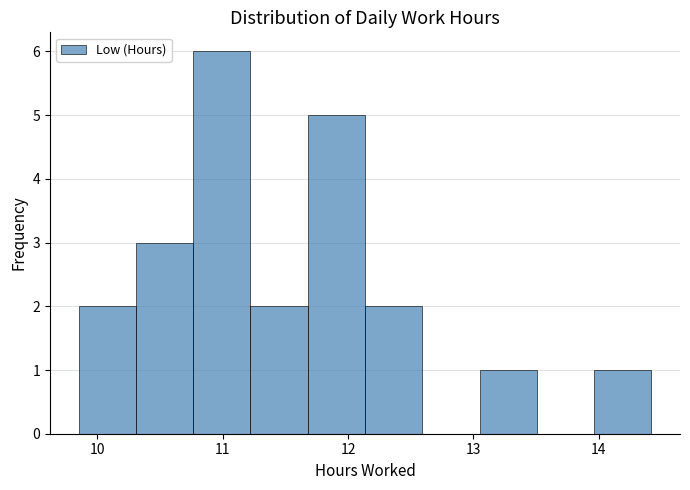

Over which range of the x-axis is the bar tallest?

10.8 to 11.2